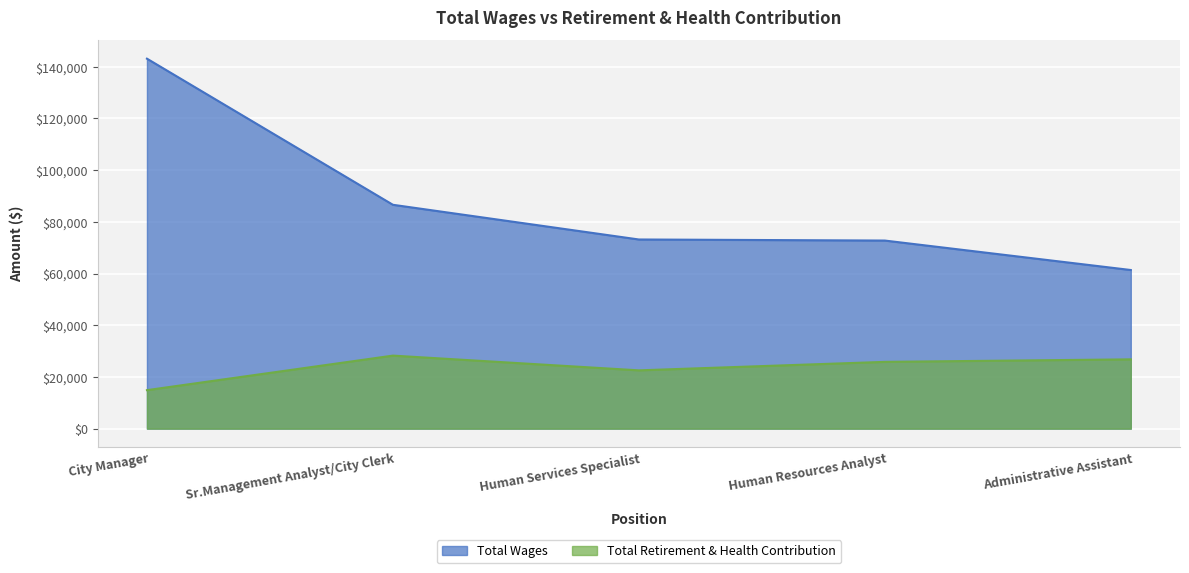

True or false: Total Wages and Total Retirement & Health Contribution cross at least once.

False